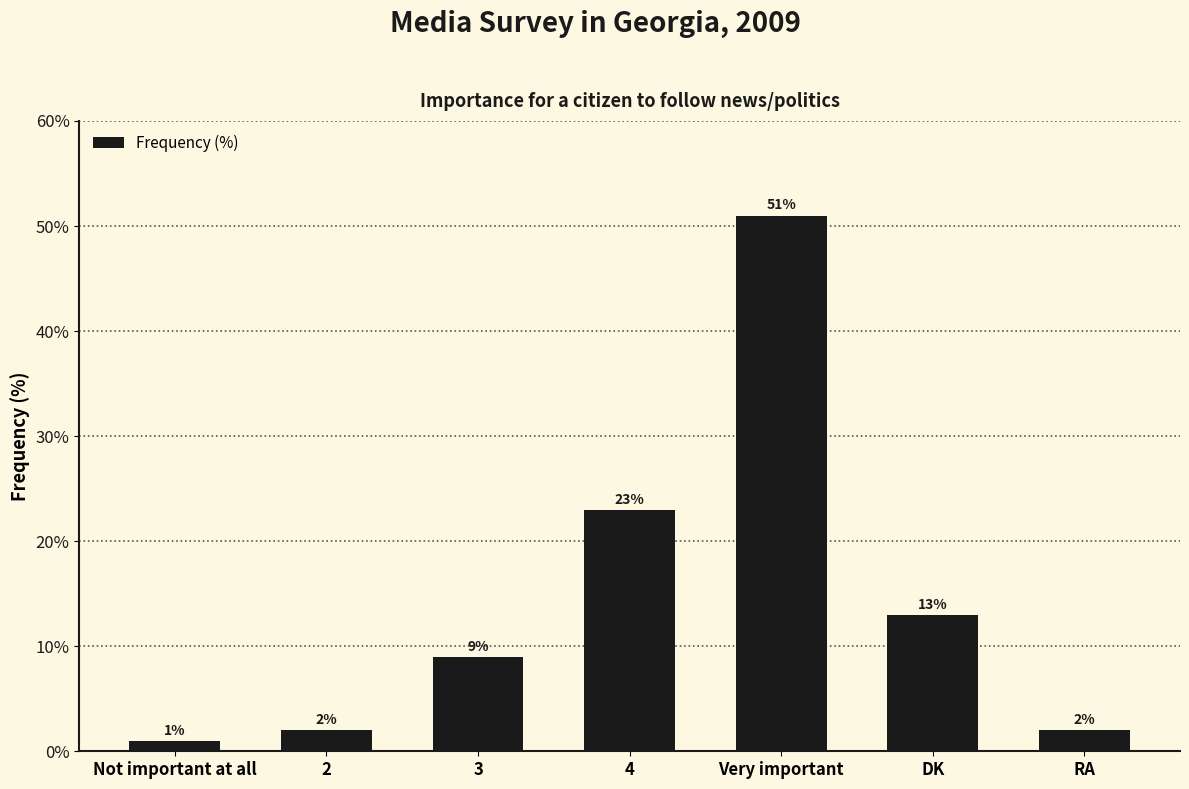

Reading right to left, what are all the values shown in this chart?

RA=2	DK=13	Very important=51	4=23	3=9	2=2	Not important at all=1